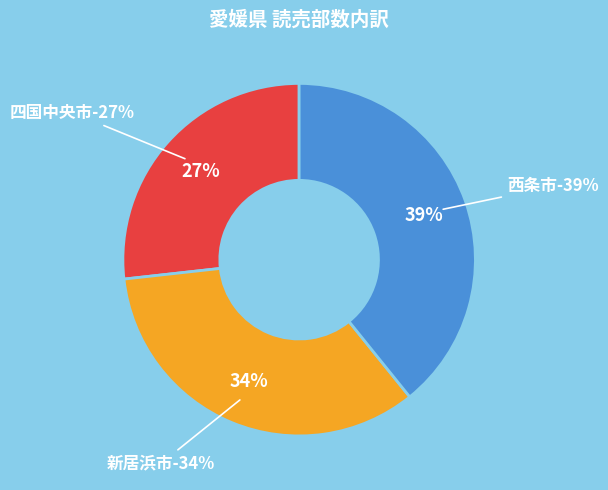

What percentage is NOT represented by 新居浜市?

66.0%